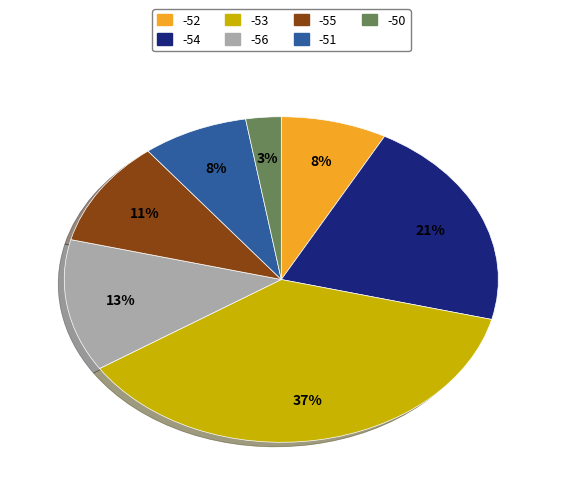

Do -54 and -53 together represent more than half of the pie?

Yes